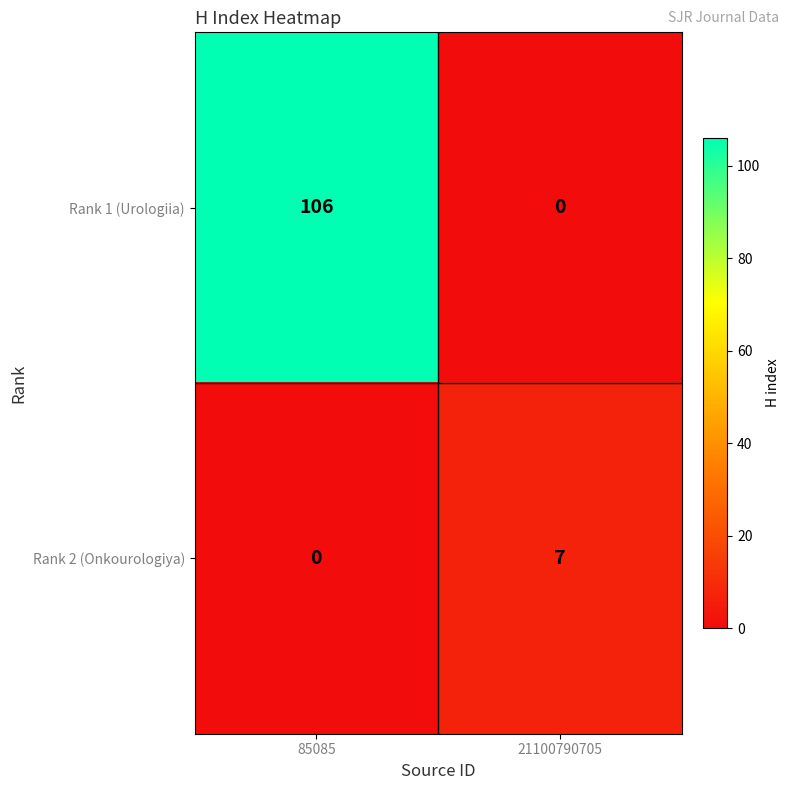

Which category has the highest value across all series?

85085